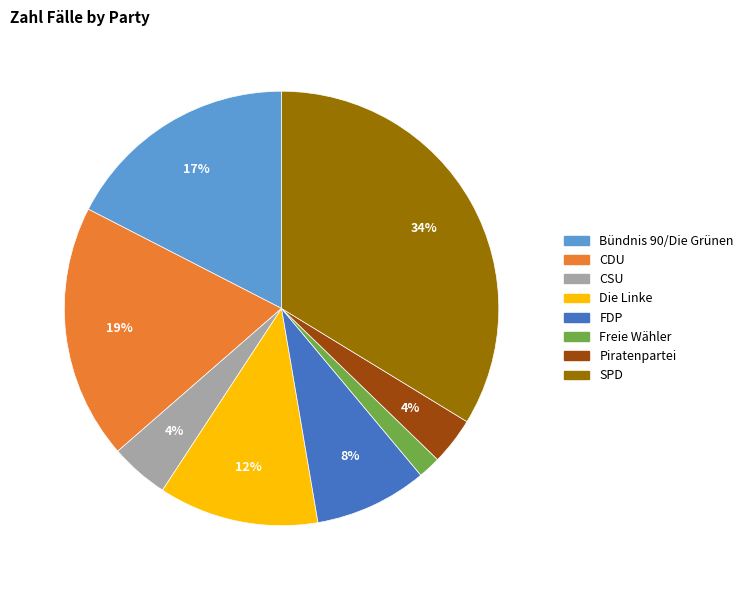

Do Freie Wähler and FDP together represent more than half of the pie?

No